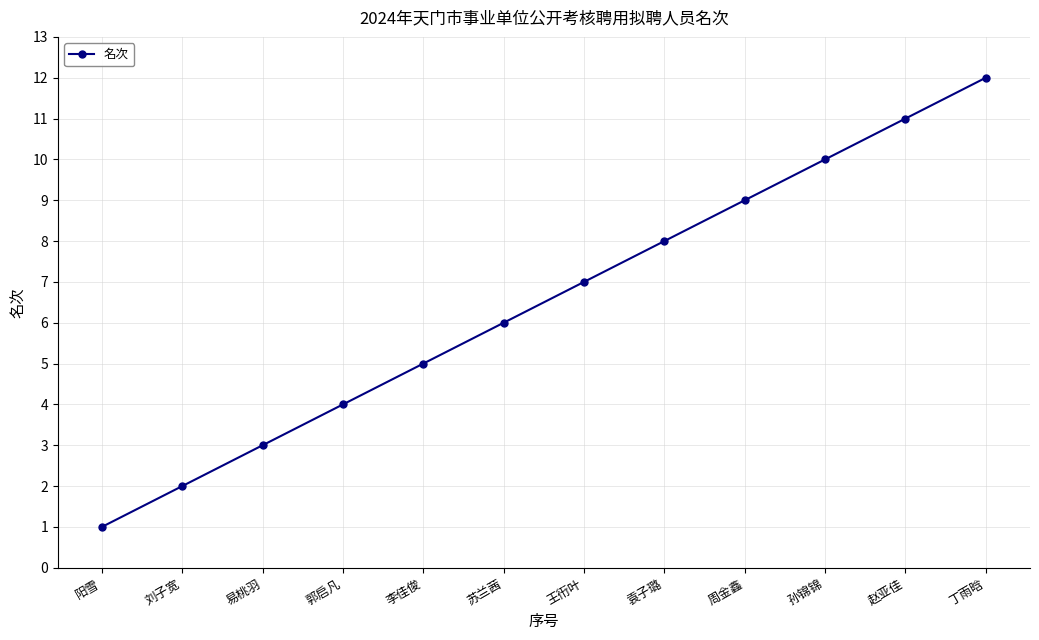

True or false: the data shows 3 at 易桃羽.

True